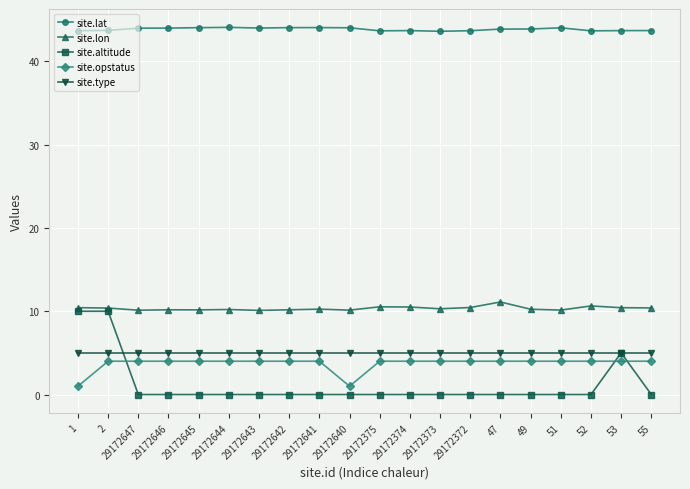

What is the label of the 15th point from the right?

29172644